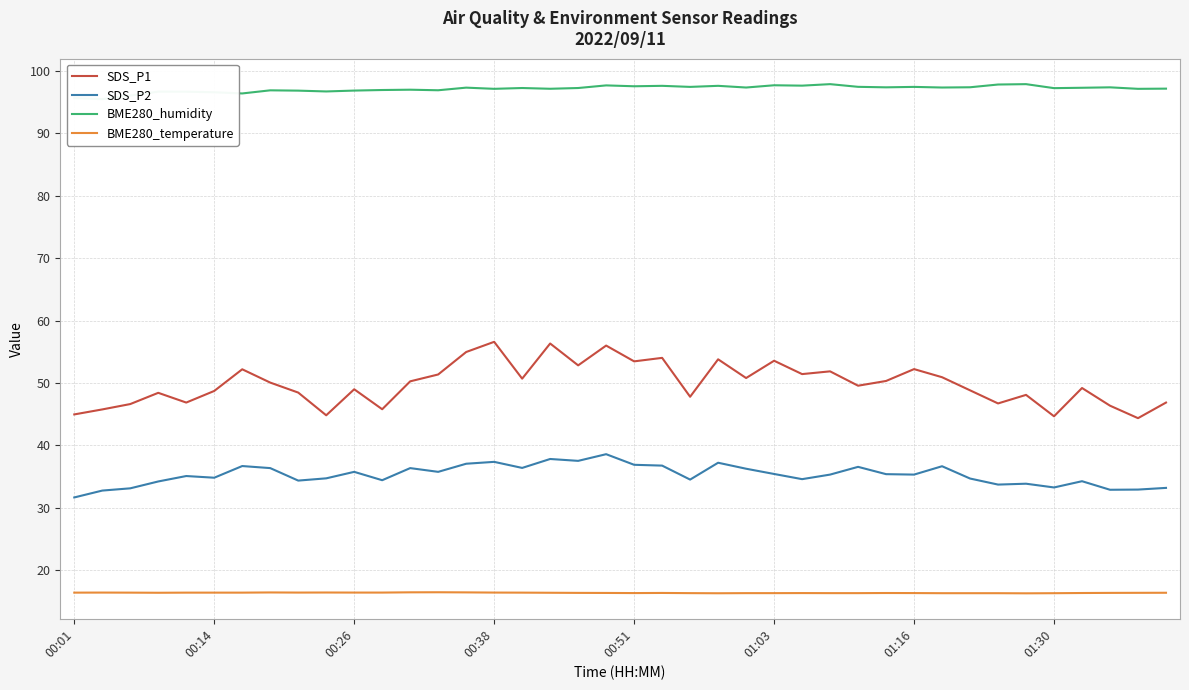

True or false: SDS_P2 has a value of 59.3 at 9.

False